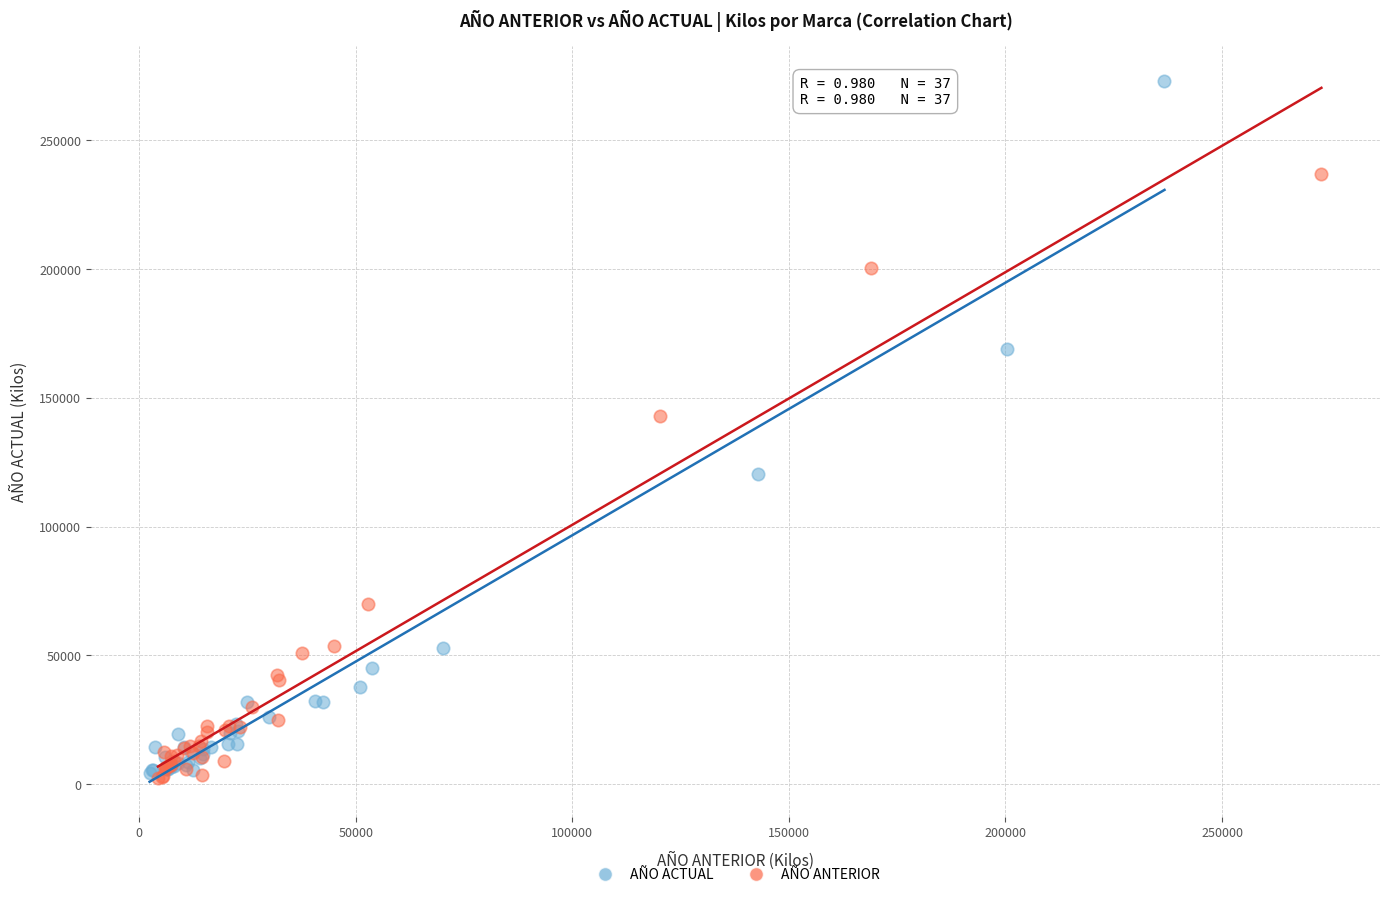

Which series has the largest Y range (max minus min)?

AÑO ACTUAL